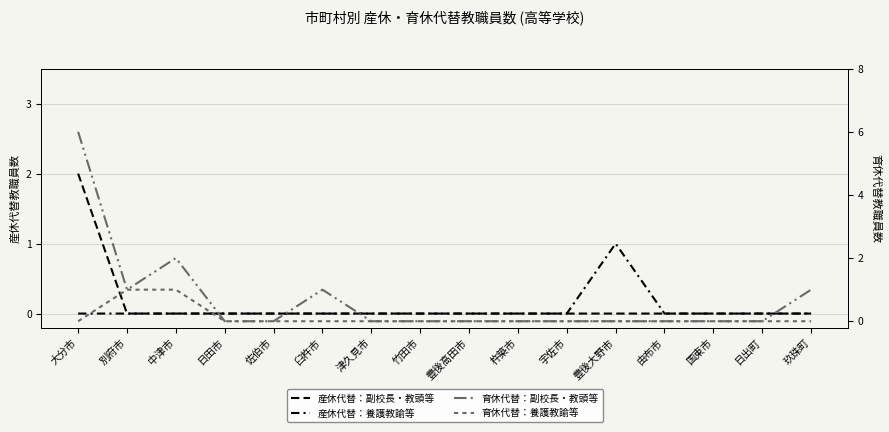

At how many categories does at least one series exceed 4?

1